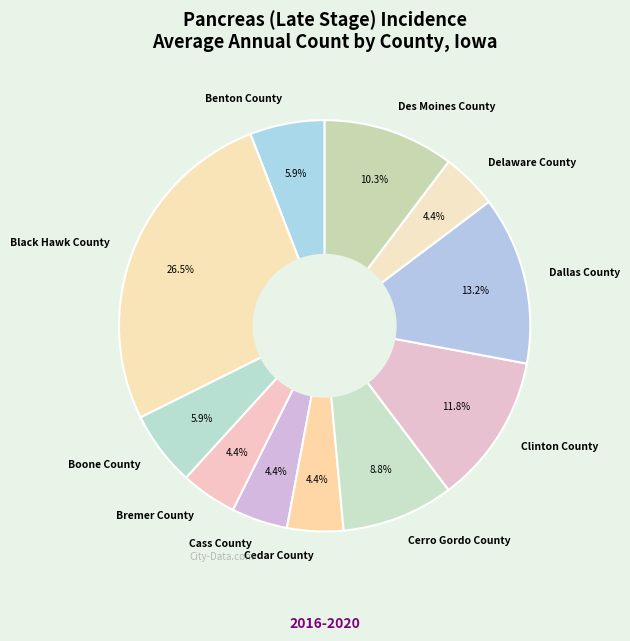

To the nearest percent, what is the difference between the largest and smallest slice percentages?

22%